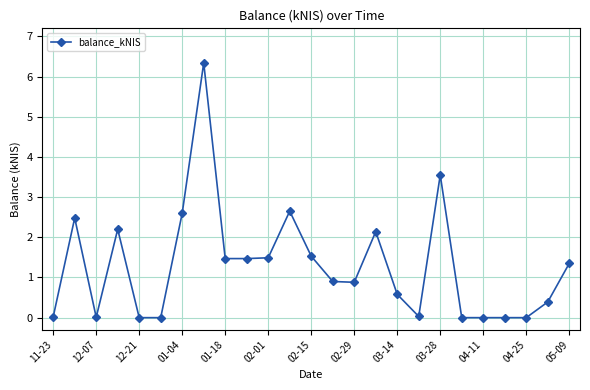

True or false: there are more than 2 points higher than both neighbors.

True